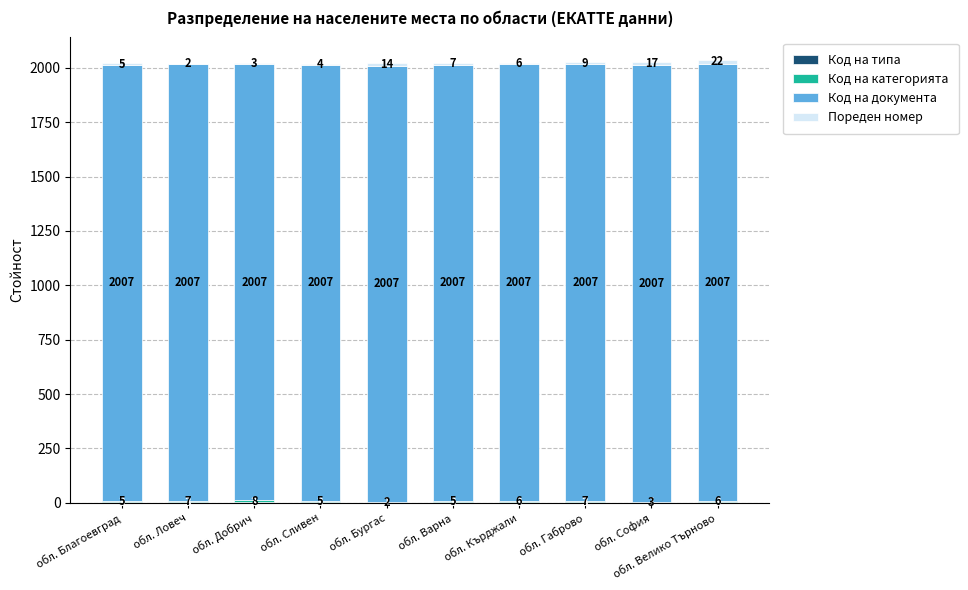

At which category is the sum across all series the highest?

обл. Велико Търново